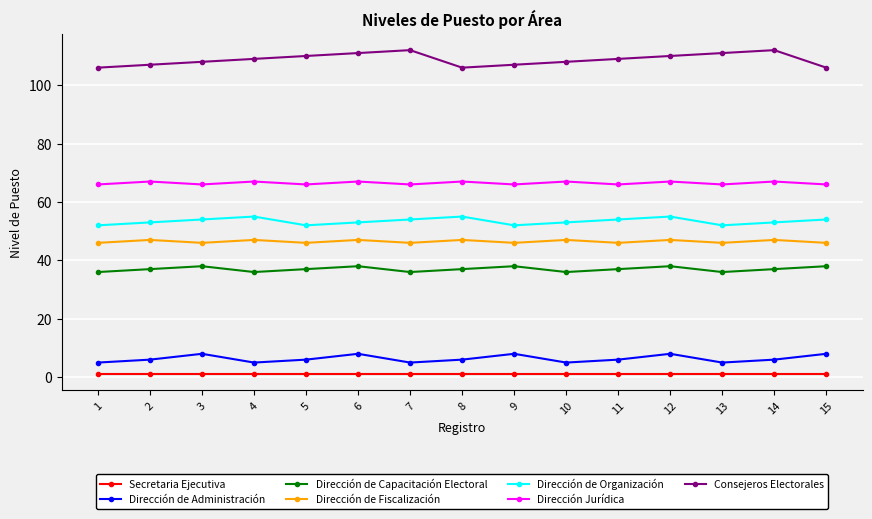

List the series in order of their peak value, highest first.

Consejeros Electorales, Dirección Jurídica, Dirección de Organización, Dirección de Fiscalización, Dirección de Capacitación Electoral, Dirección de Administración, Secretaria Ejecutiva